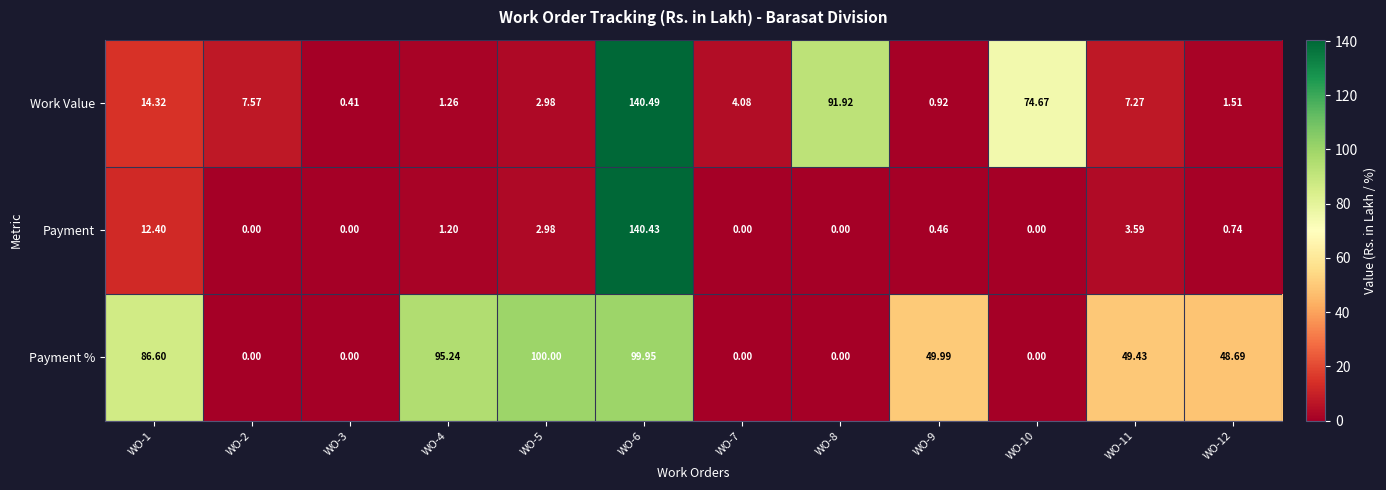

Rank the series by their maximum value, from lowest to highest.

Payment %, Payment, Work Value